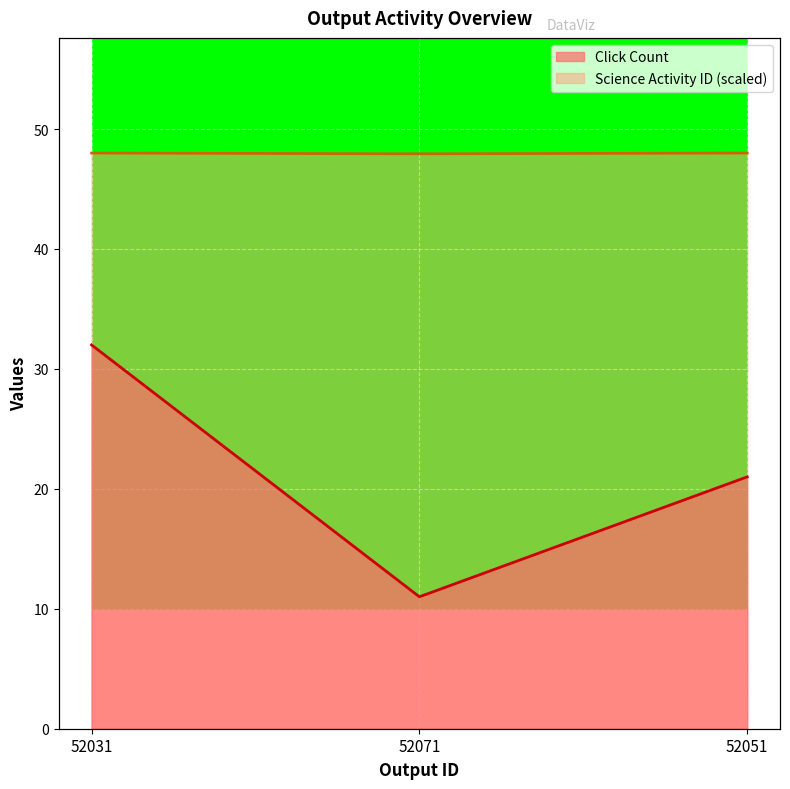

The value of Science Activity ID at 52051 is 66.1. True or false?

False